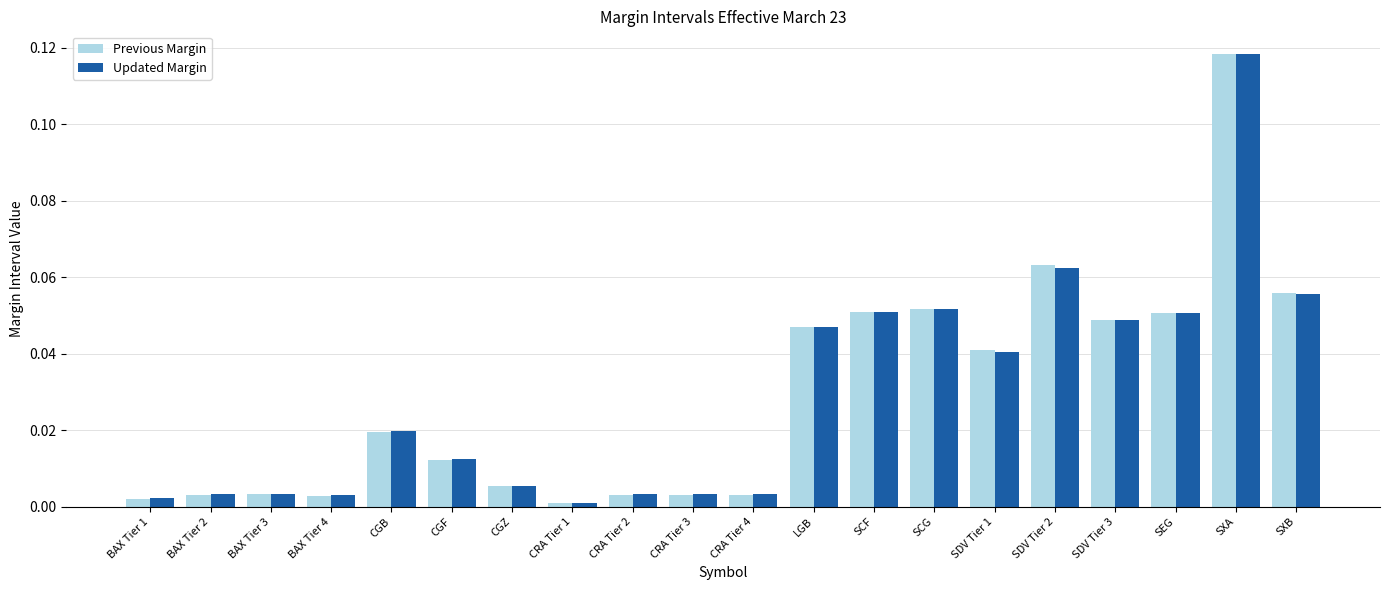

At which label does Previous Margin reach its peak?

SXA